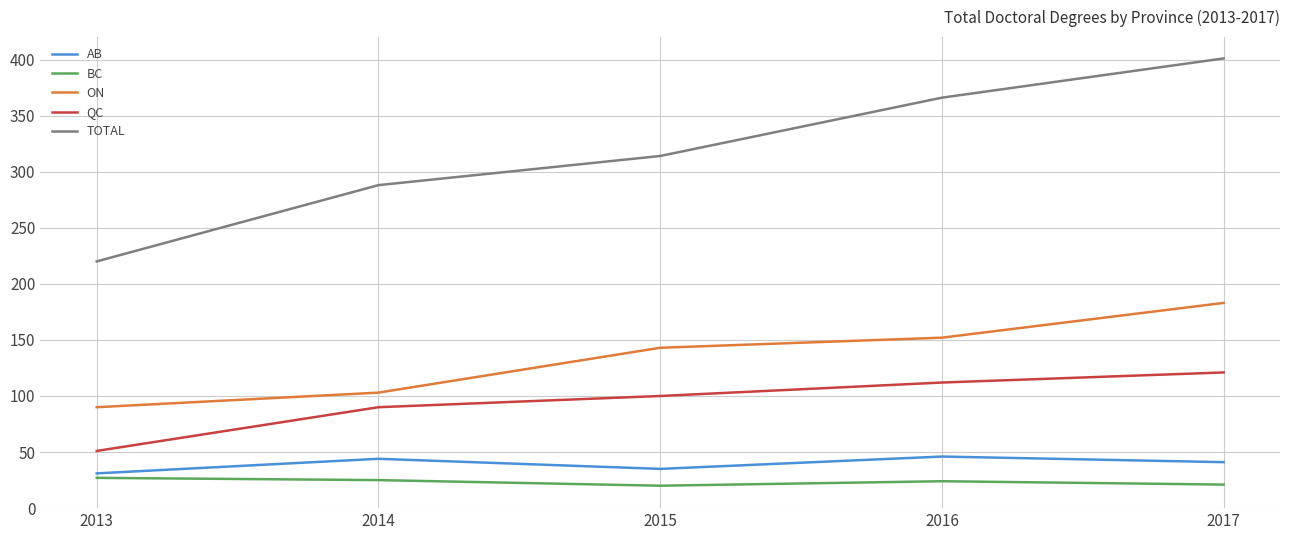

What is the greatest value displayed?

401